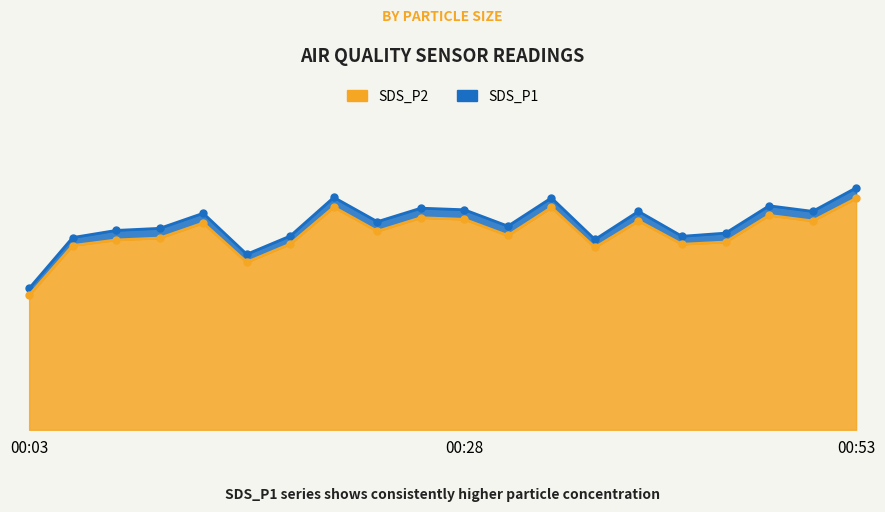

What is the average value of the SDS_P1 series?

13.0